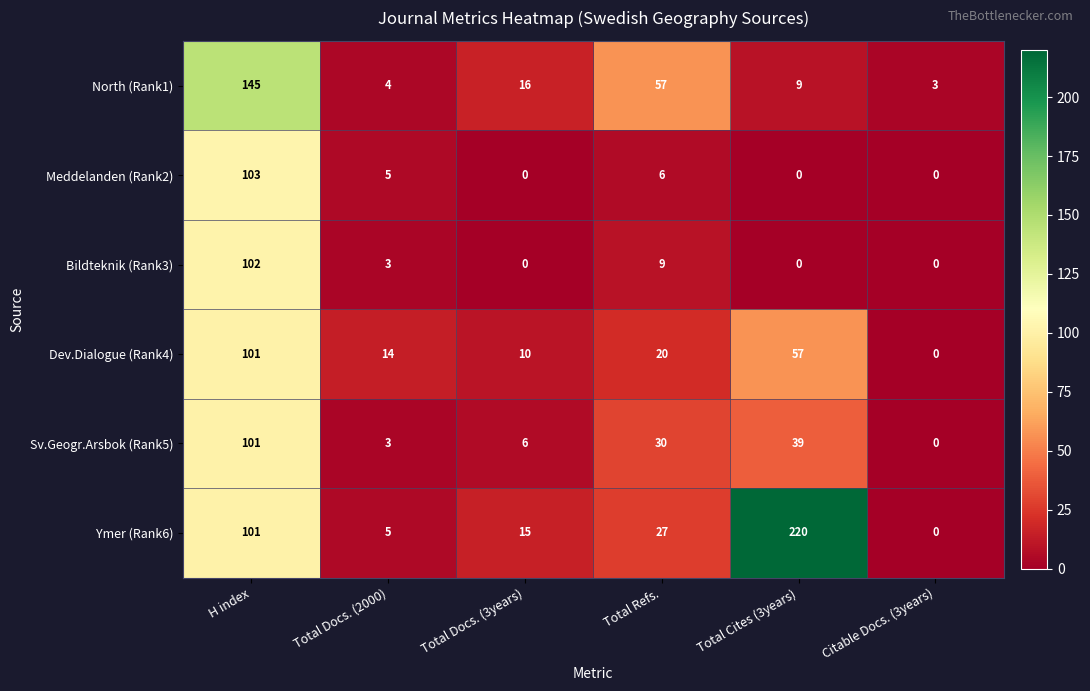

Where does the Sv.Geogr.Arsbok (Rank5) series first go above 30?

H index